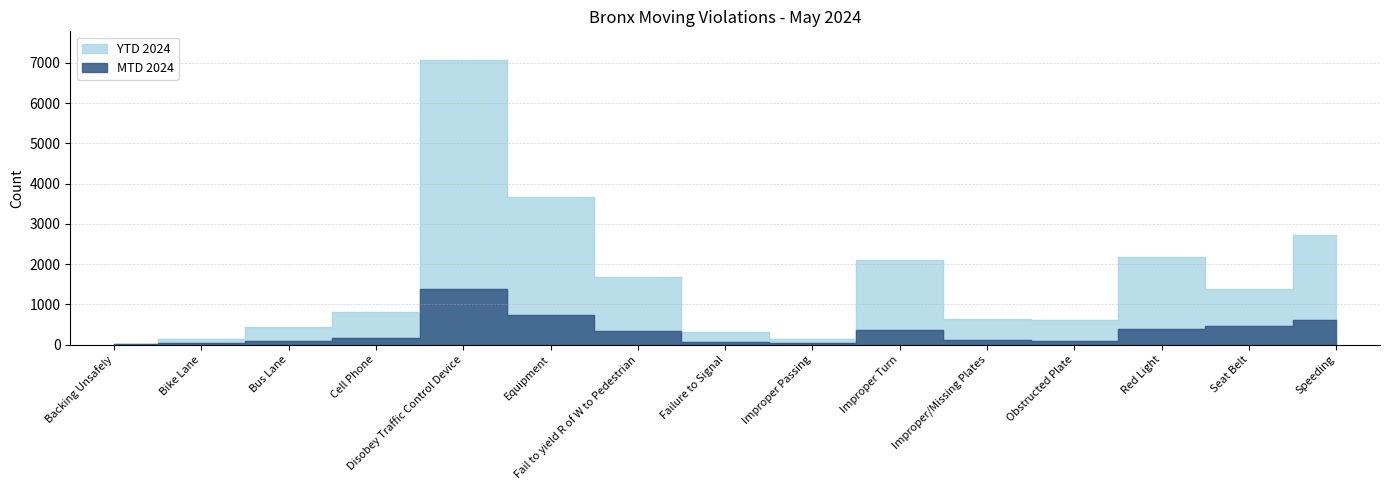

Reading left to right, what are all the values shown in this chart?

MTD 2024: Backing Unsafely=2	Bike Lane=33	Bus Lane=79	Cell Phone=170	Disobey Traffic Control Device=1378	Equipment=739	Fail to yield R of W to Pedestrian=335	Failure to Signal=73	Improper Passing=36	Improper Turn=368	Improper/Missing Plates=114	Obstructed Plate=101	Red Light=377	Seat Belt=458	Speeding=599
YTD 2024: Backing Unsafely=23	Bike Lane=128	Bus Lane=434	Cell Phone=817	Disobey Traffic Control Device=7074	Equipment=3669	Fail to yield R of W to Pedestrian=1669	Failure to Signal=301	Improper Passing=149	Improper Turn=2111	Improper/Missing Plates=634	Obstructed Plate=601	Red Light=2181	Seat Belt=1378	Speeding=2721